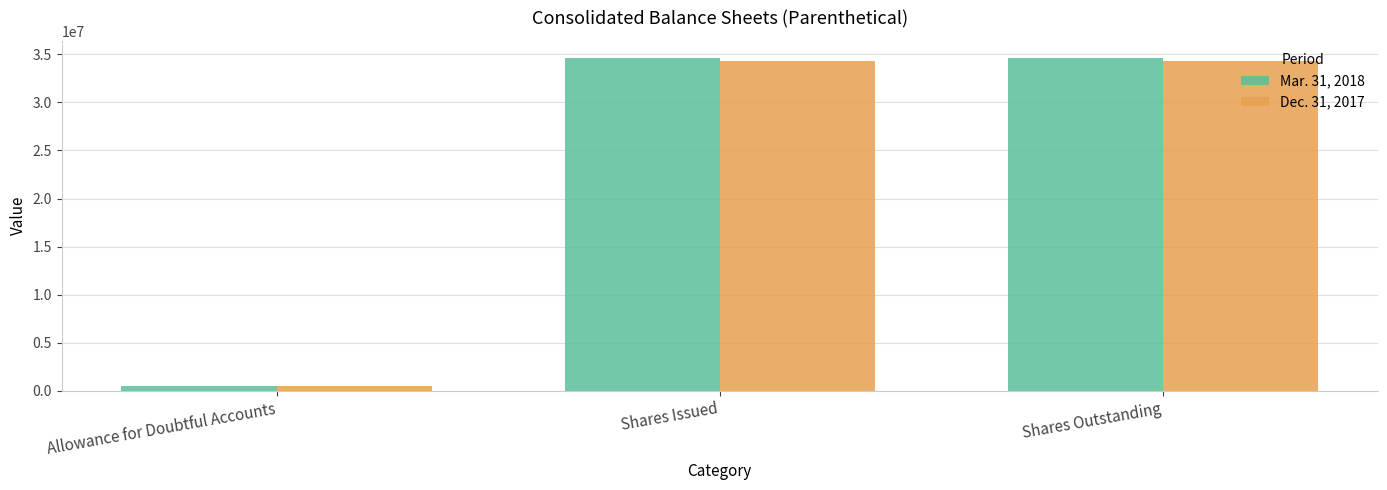

What is the difference between the Mar. 31, 2018 values at Allowance for Doubtful Accounts and Shares Issued?

34156276